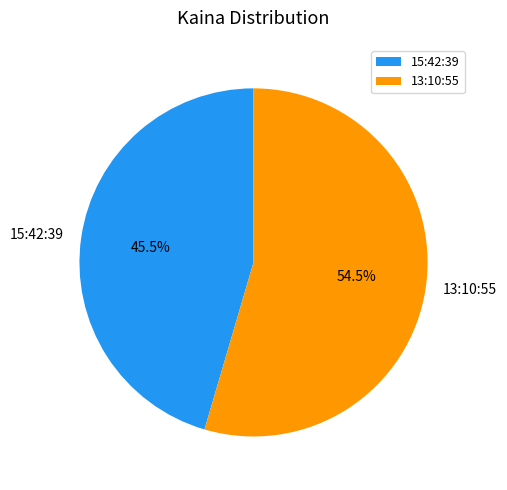

How many slices are in this pie chart?

2